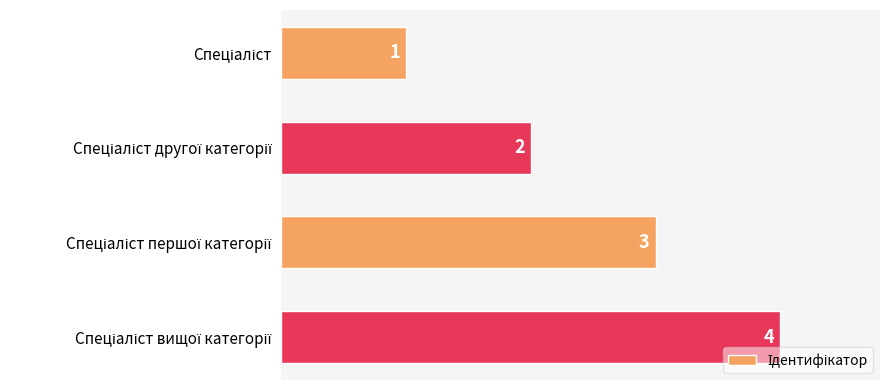

What is the value of the 2nd bar from the top?

2